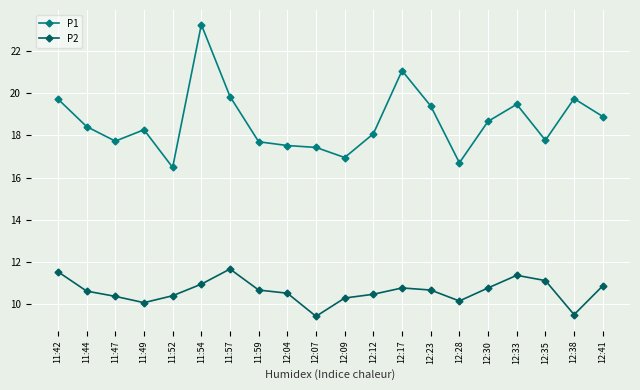

The P1 series shows 9.2 at 12:12. True or false?

False